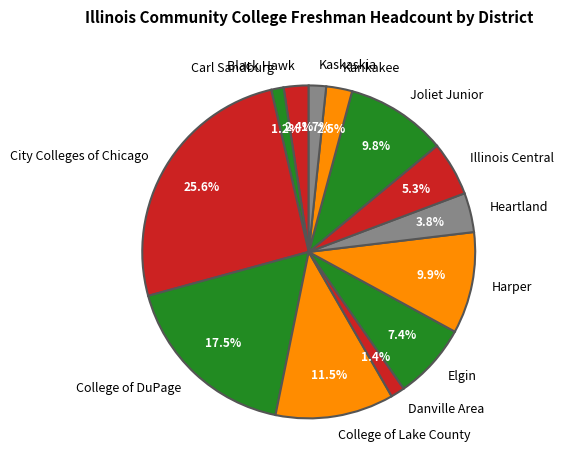

Is the sum of Carl Sandburg and Danville Area greater than half?

No